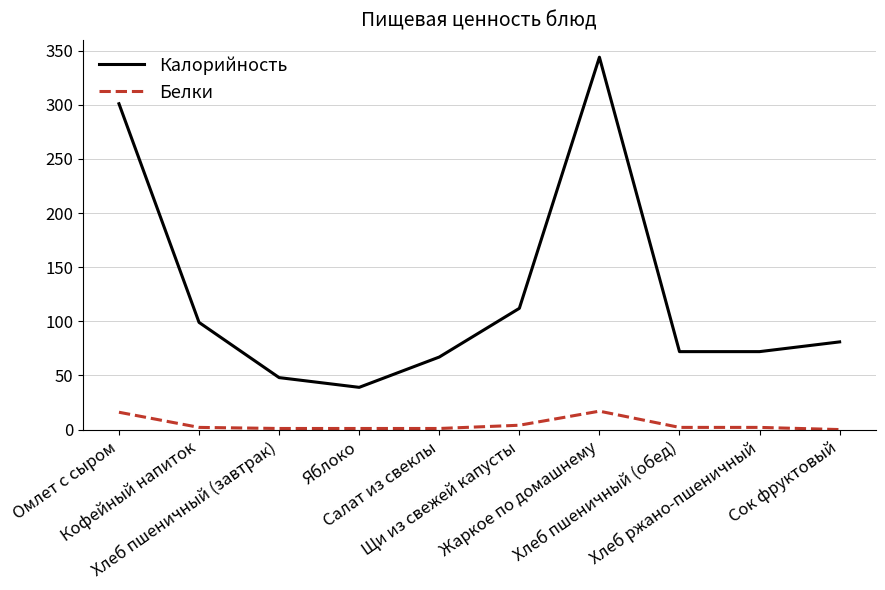

What are all the series names shown in the legend?

Калорийность, Белки